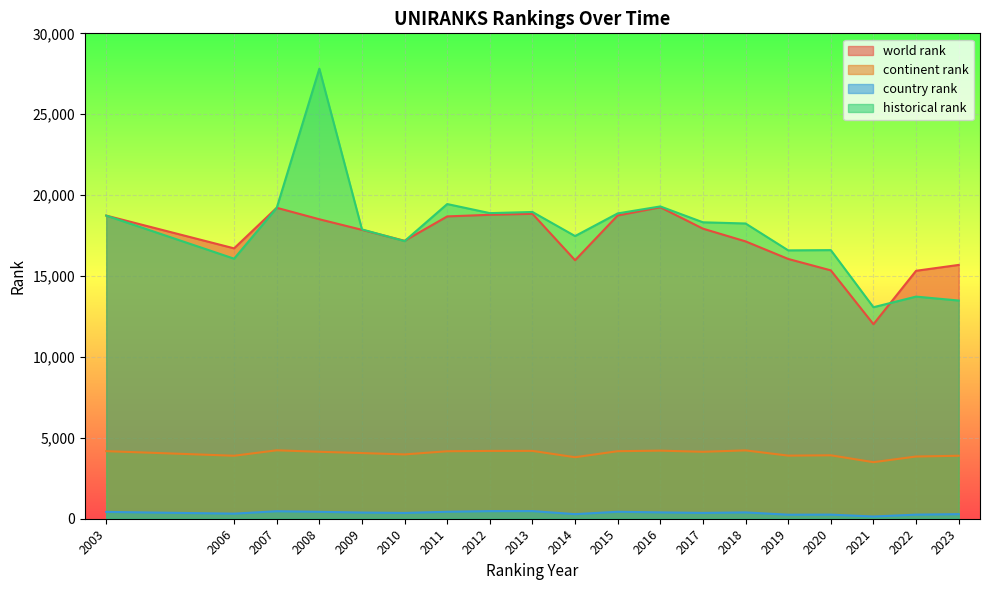

What is the total value across all series at 2020?

36126.0